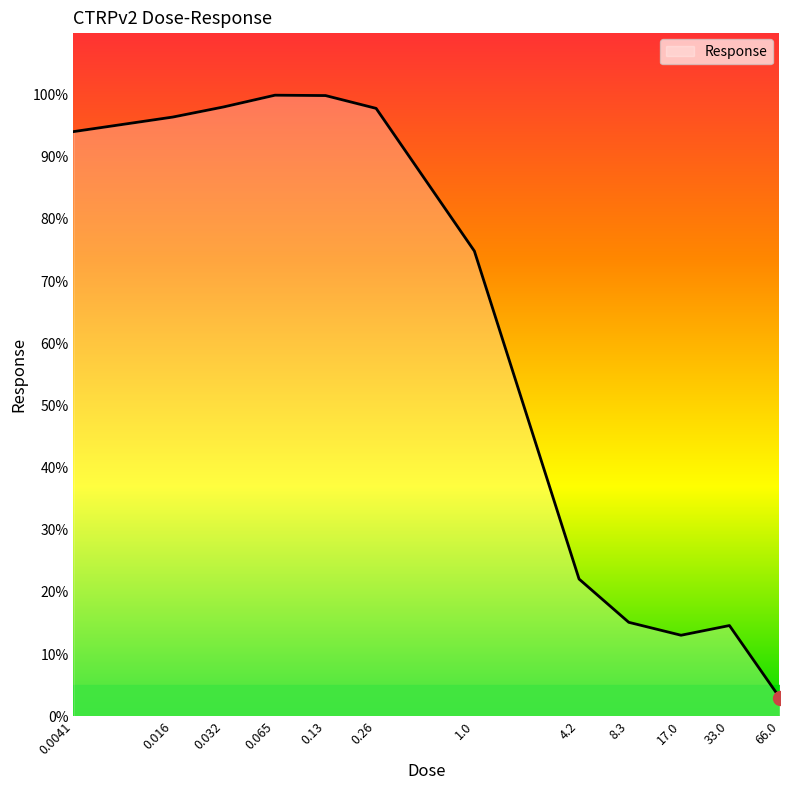

What is the difference between the maximum and minimum values?

97.0